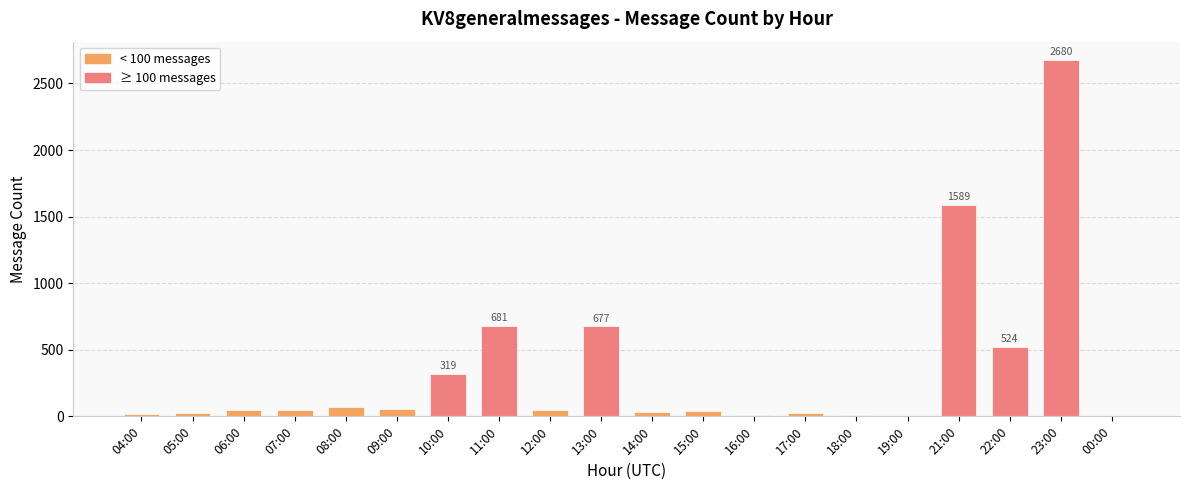

Where is the data nearest to the value 1340?

21:00